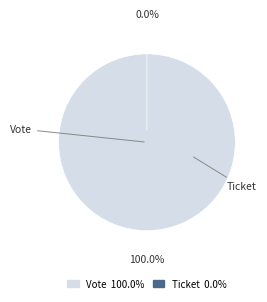

Which category accounts for the majority?

Vote